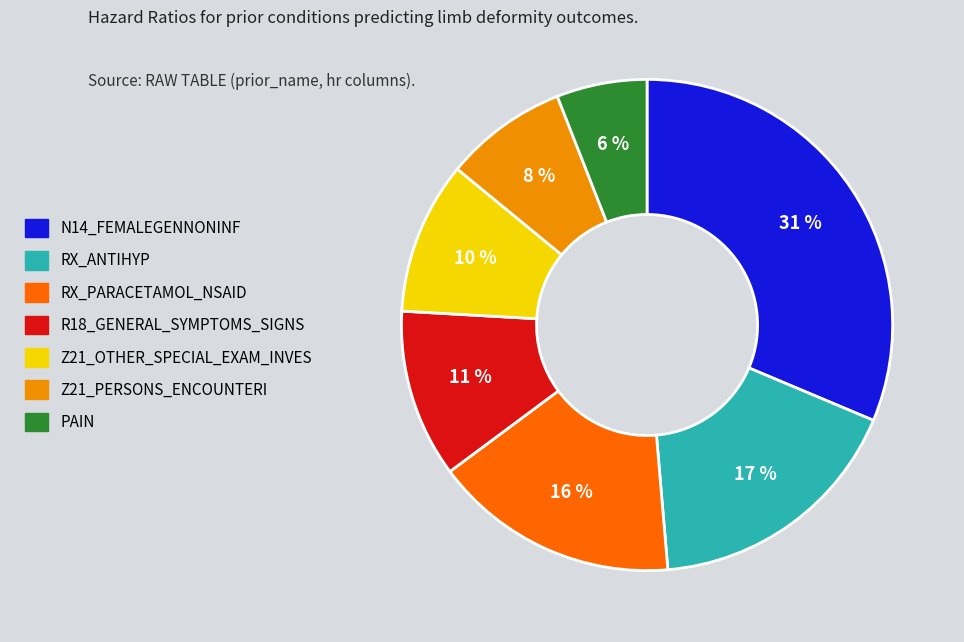

Rank the categories by value from highest to lowest.

N14_FEMALEGENNONINF, RX_ANTIHYP, RX_PARACETAMOL_NSAID, R18_GENERAL_SYMPTOMS_SIGNS, Z21_OTHER_SPECIAL_EXAM_INVES, Z21_PERSONS_ENCOUNTERI, PAIN